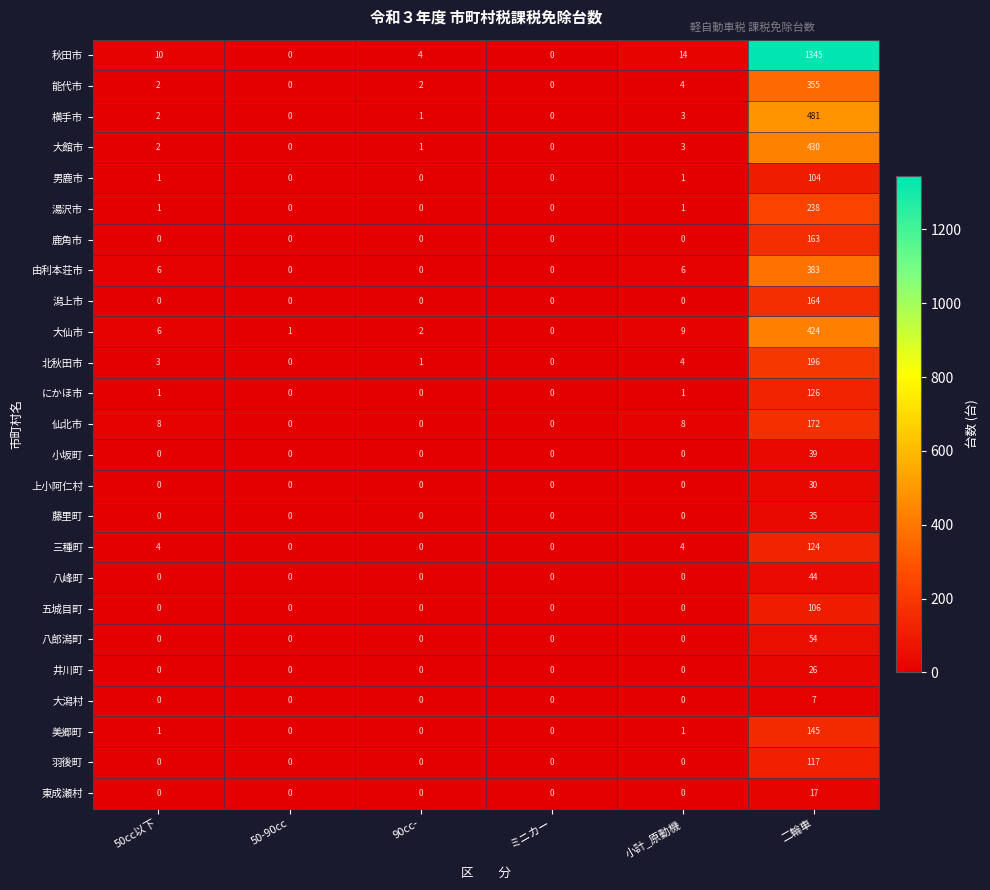

Which series has the largest total across all categories?

秋田市